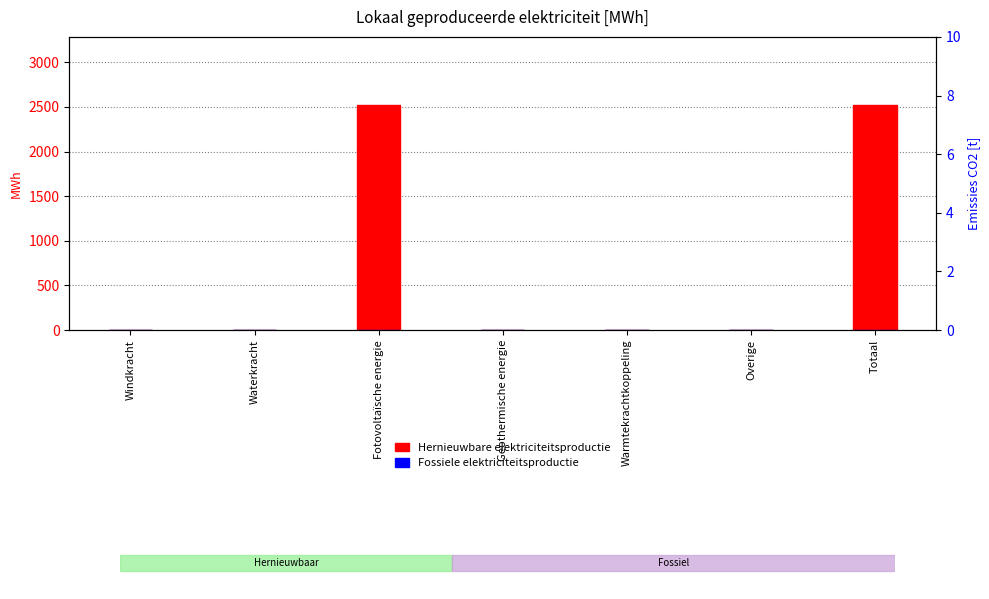

Which category has the lowest value in the Fossiele elektriciteitsproductie series?

Windkracht